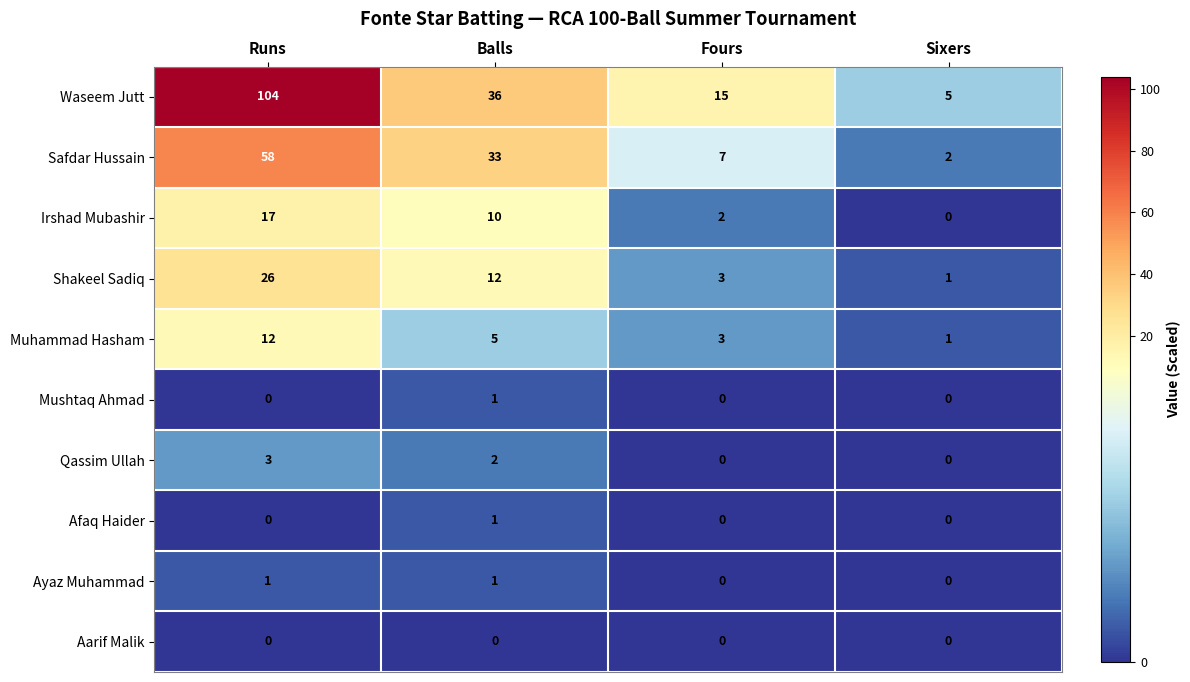

What is the sum of all Shakeel Sadiq values?

42